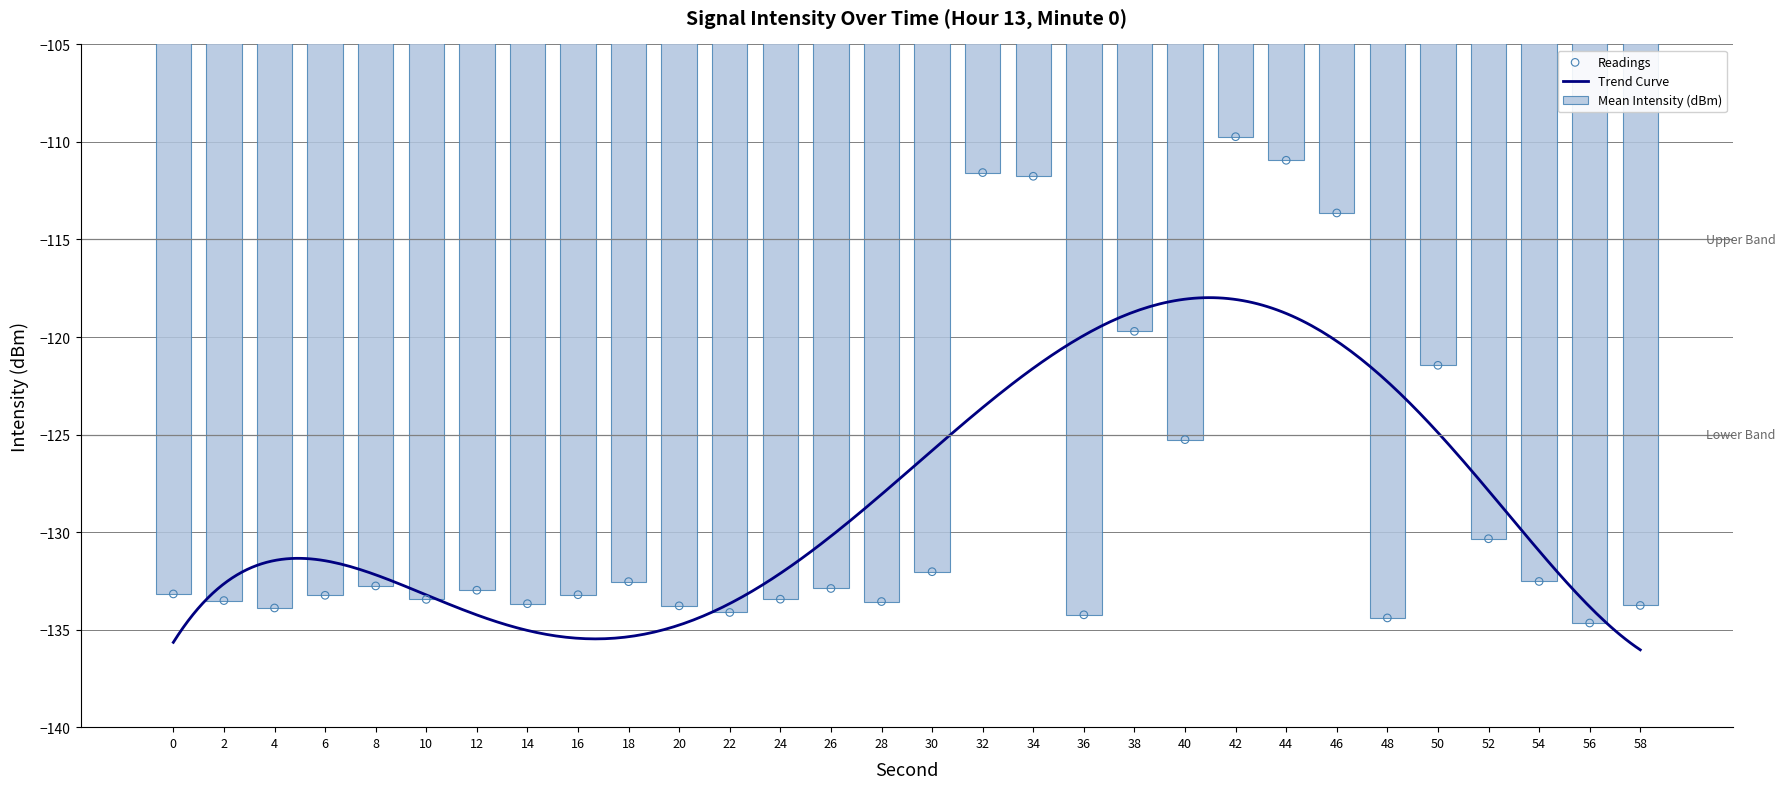

What is the change in value from 16 to 26?

+0.3